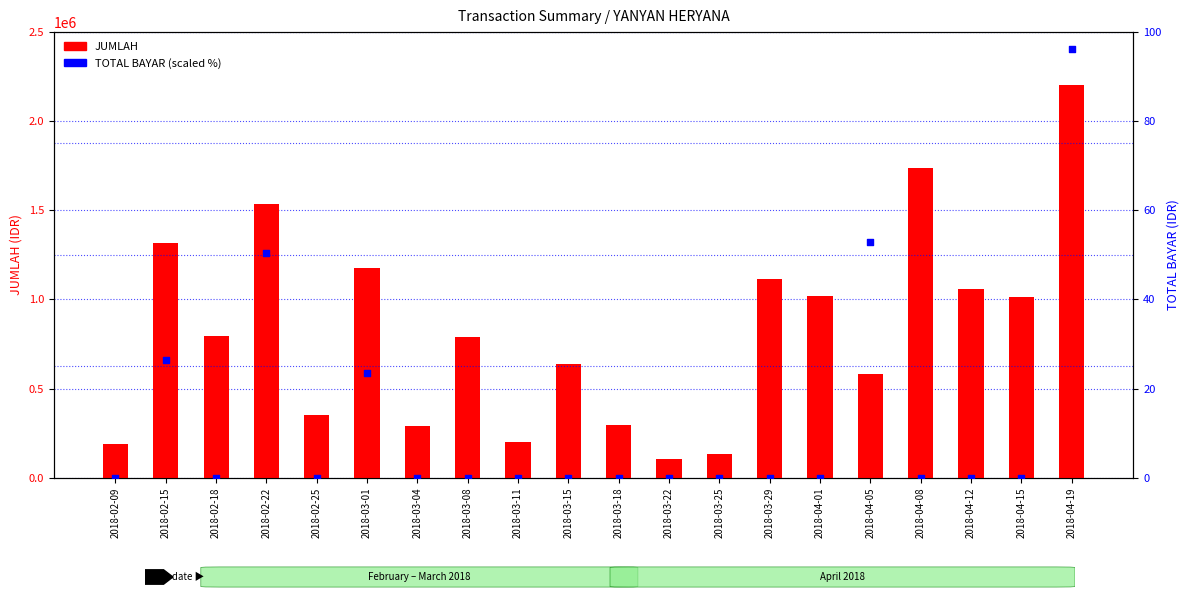

Which series reaches the minimum Y coordinate?

TOTAL BAYAR (scaled %)